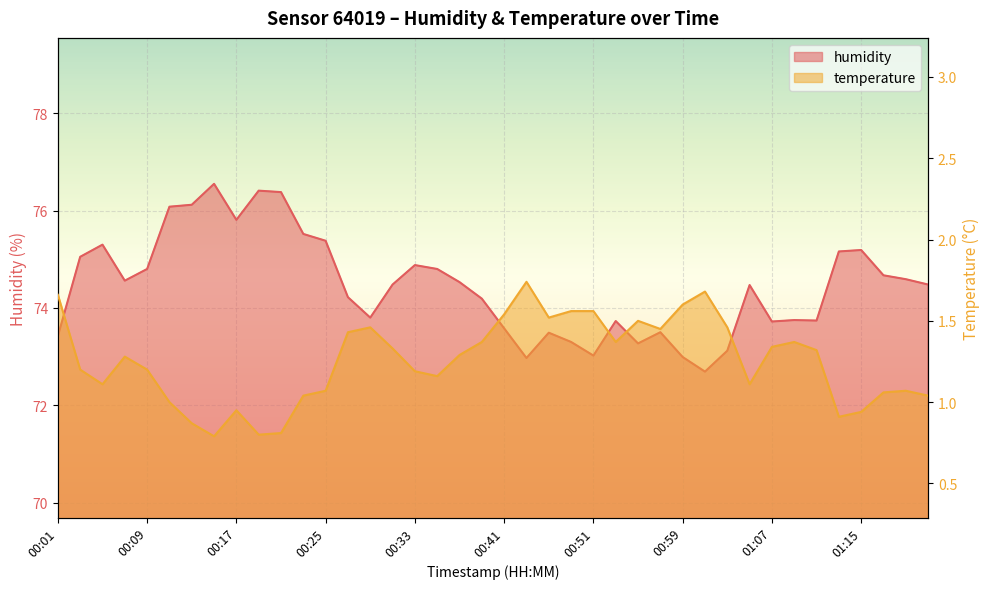

What is the label of the 25th point from the left?

00:51